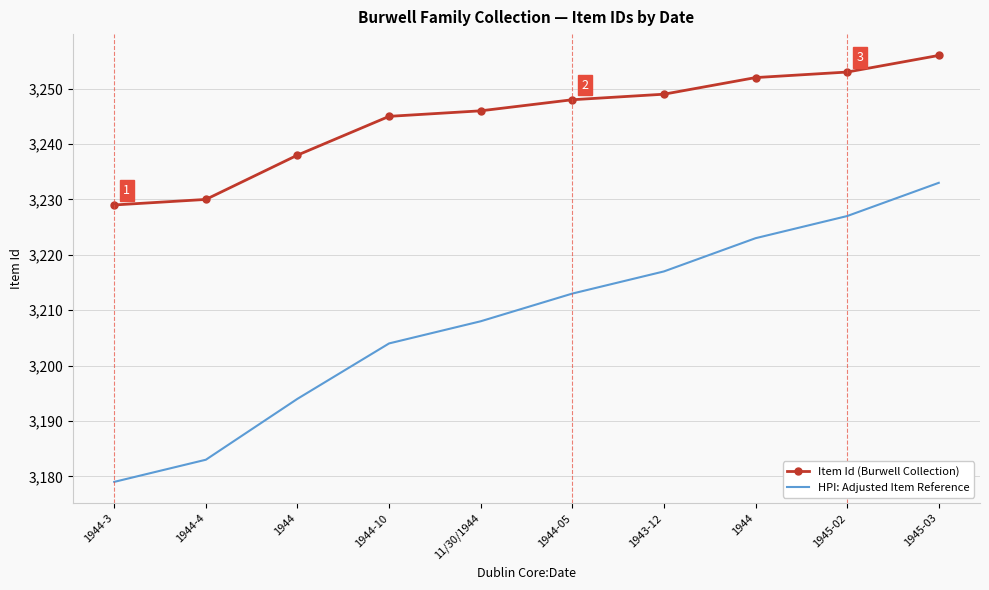

Between 11/30/1944 and 1945-02, which is larger?

1945-02